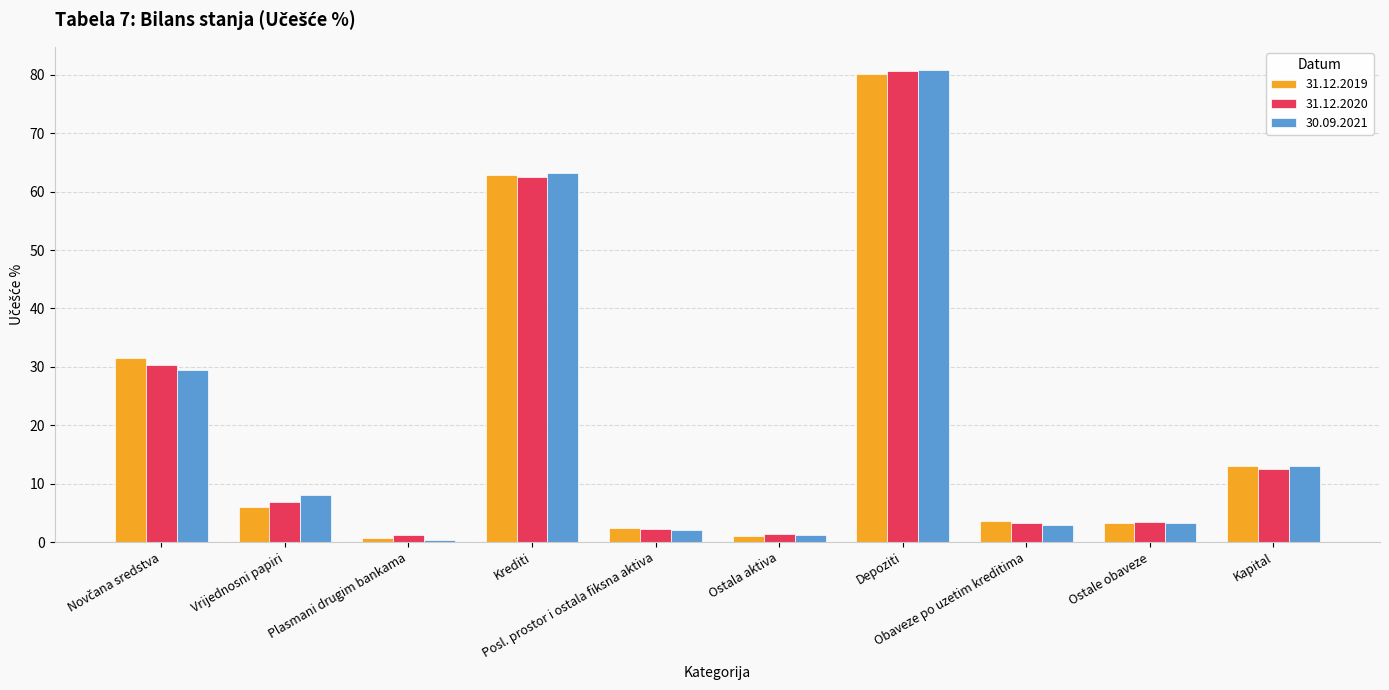

What position from the left is Vrijednosni papiri?

2